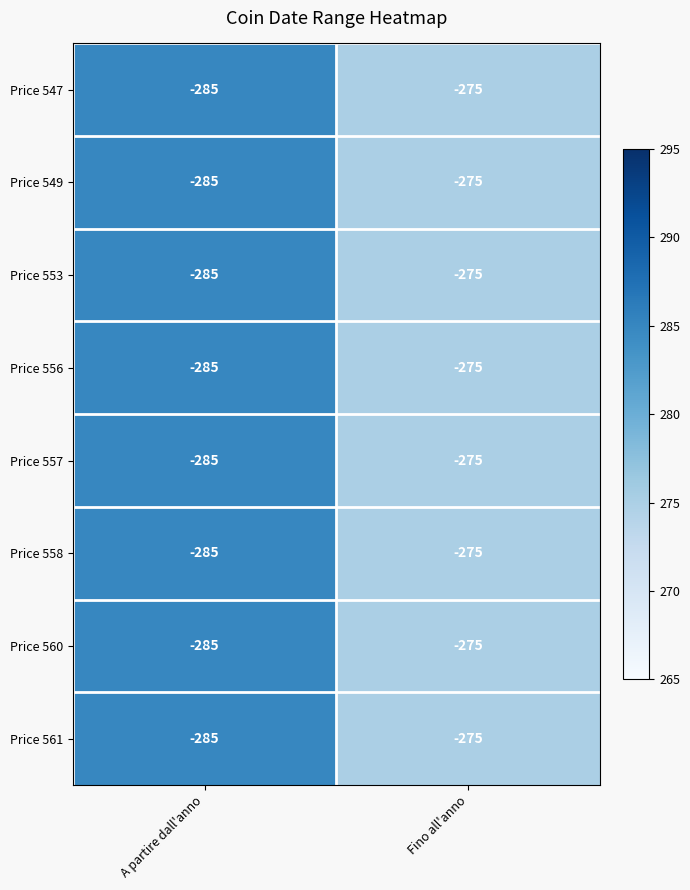

What is the total value across all series at Fino all'anno?

-2200